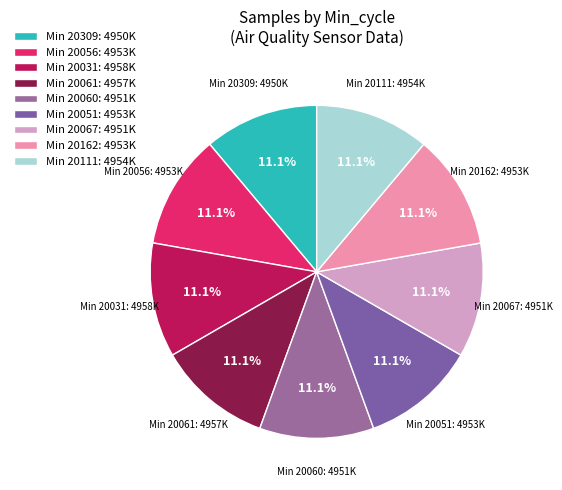

Approximately how many times larger is the value at Min 20061: 4957K compared to Min 20067: 4951K?

1.0